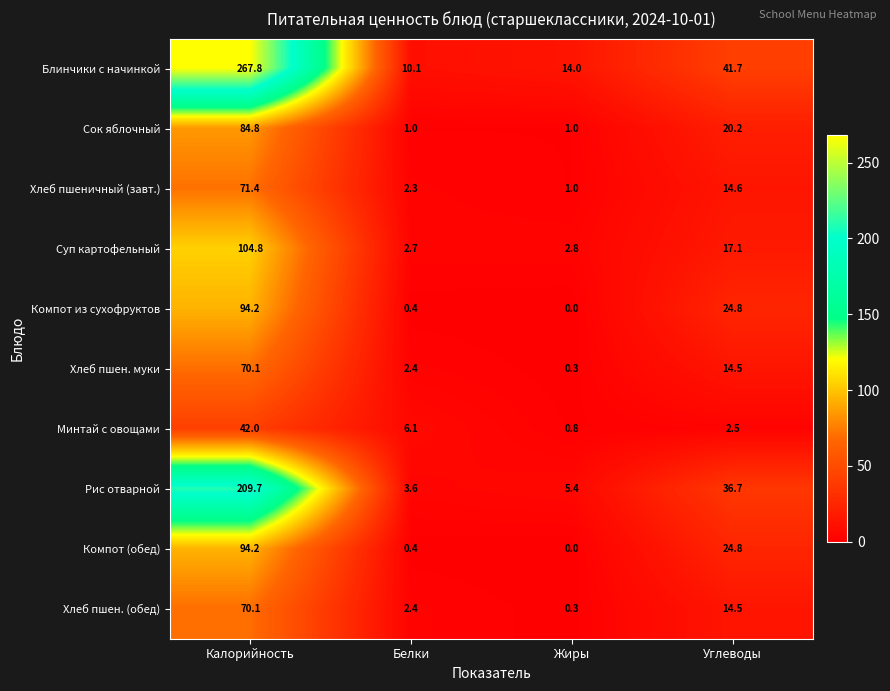

What is the difference between the maximum and minimum values in the Сок яблочный series?

83.8